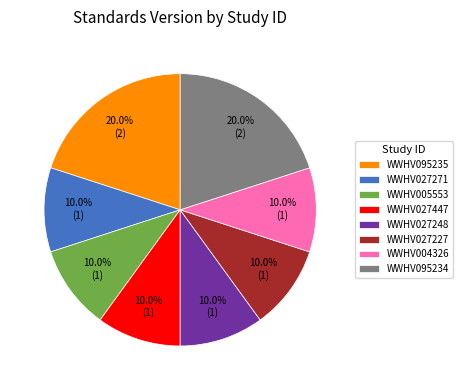

What portion of the pie excludes WWHV027447?

90.0%